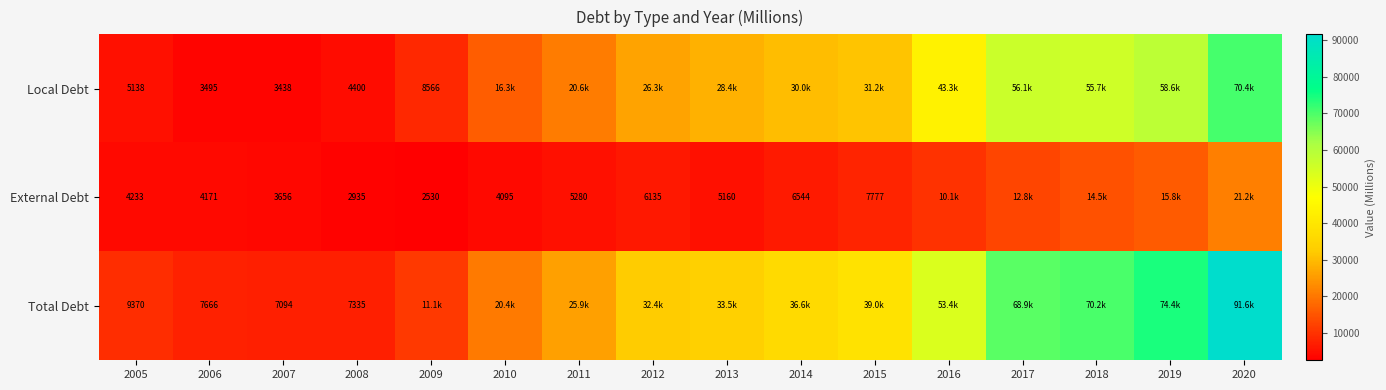

What is the highest value of the External Debt series?

21208.1